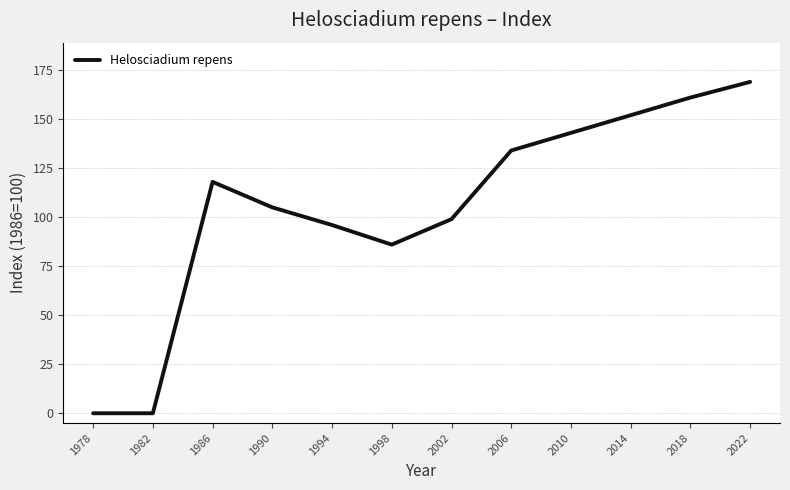

True or false: the data shows 166 at 2002.

False